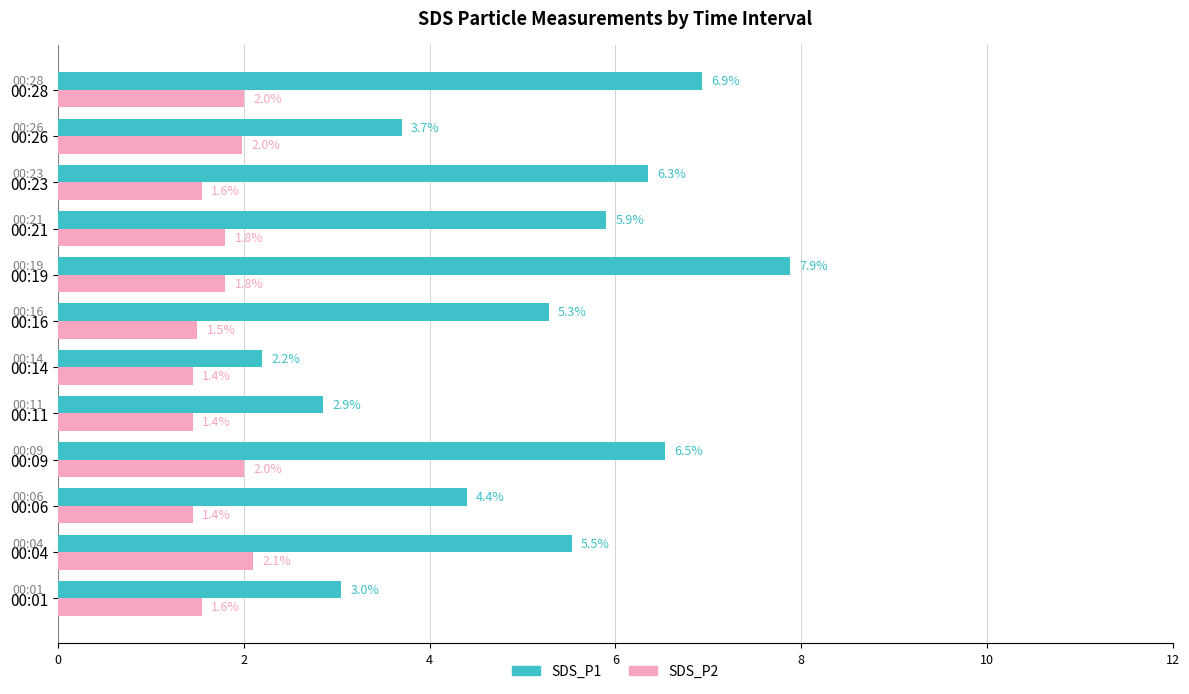

Is it true that SDS_P1 equals 5.9 at 00:21?

True